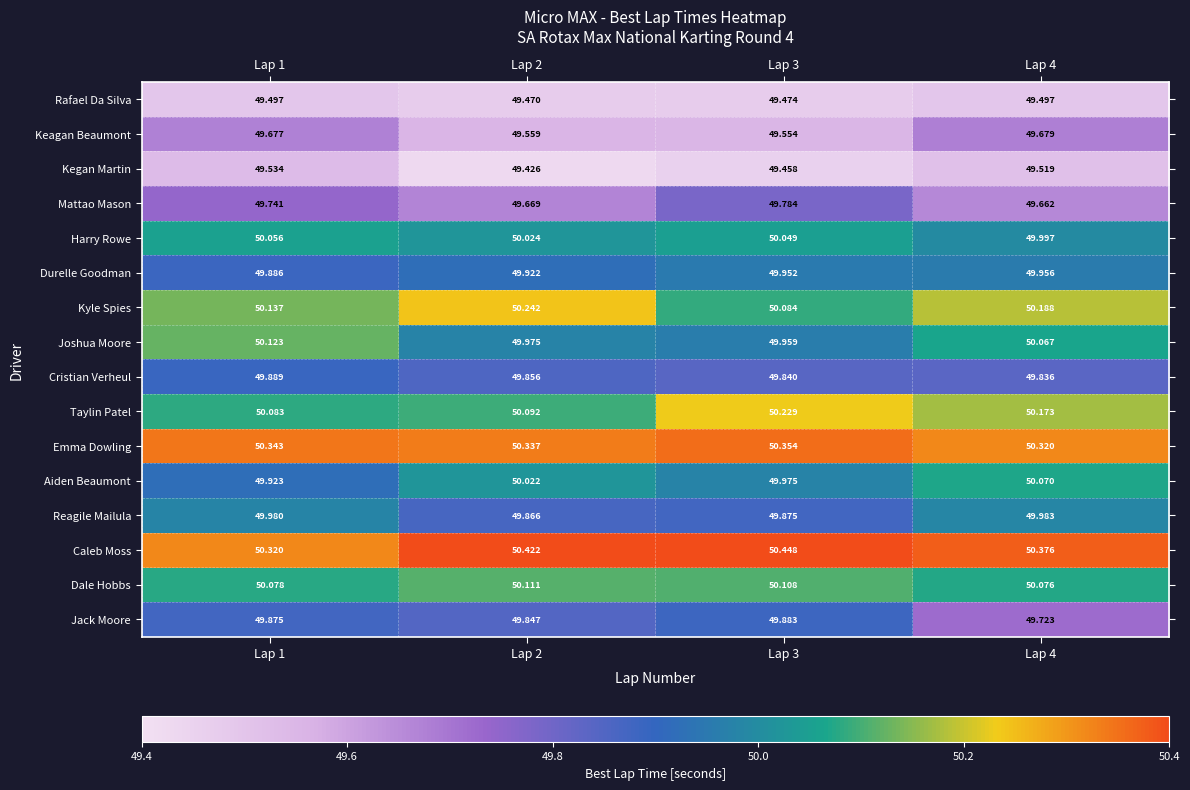

Which category has the highest value across all series?

Lap 3